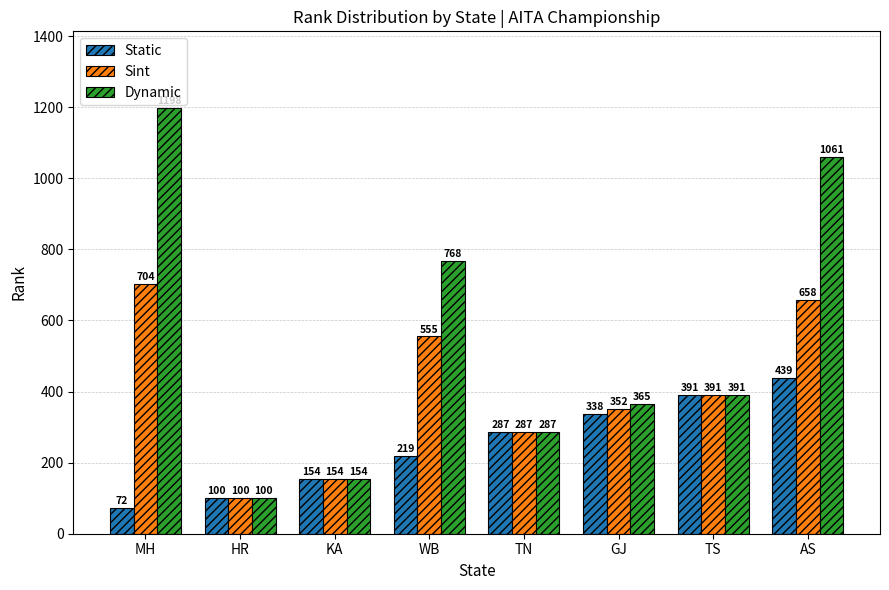

At which label does Static reach its peak?

AS